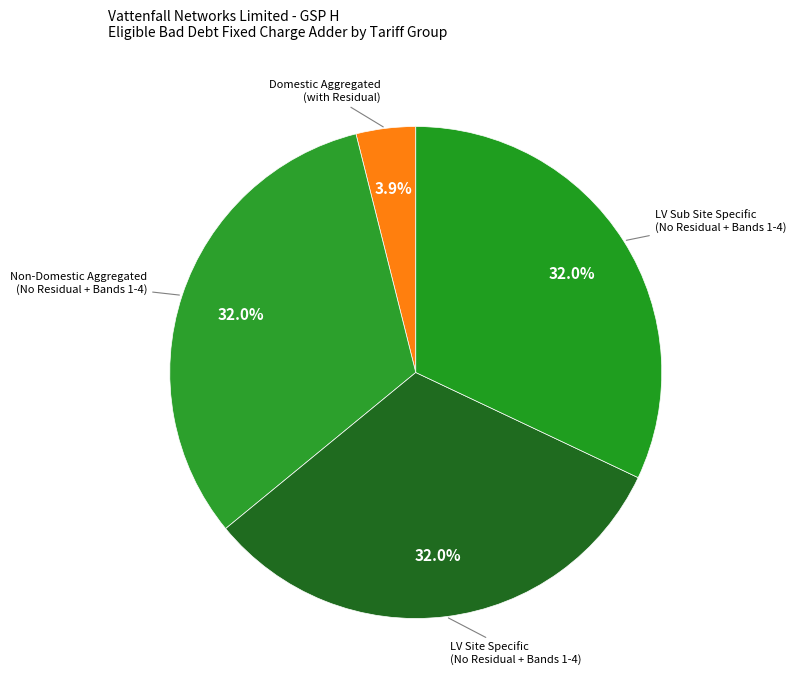

Count the number of slices in the pie.

4